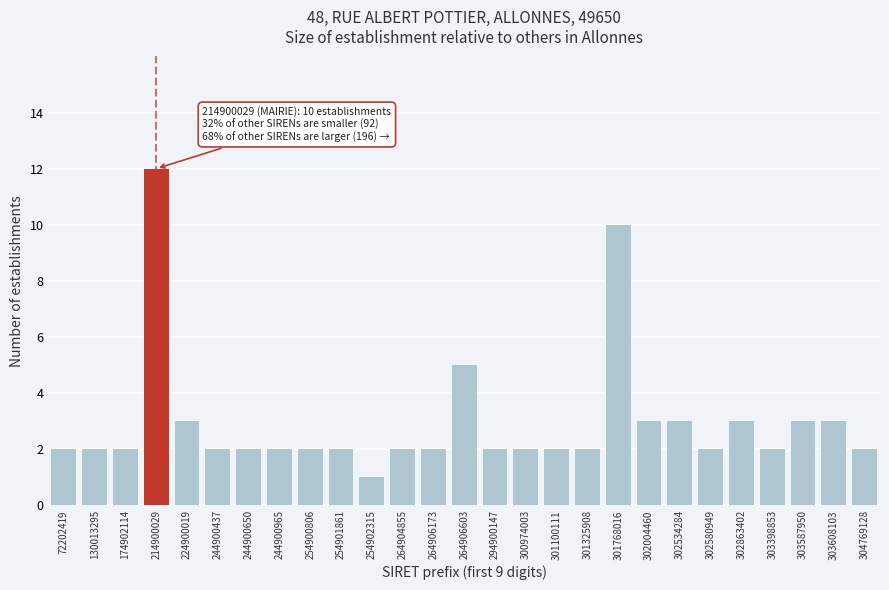

Reading right to left, transcribe all the data shown in this chart.

304769128=2	303608103=3	303587950=3	303398853=2	302863402=3	302580949=2	302534284=3	302004460=3	301768016=10	301325908=2	301100111=2	300974003=2	294900147=2	264906603=5	264906173=2	264904855=2	254902315=1	254901861=2	254900806=2	244900965=2	244900650=2	244900437=2	224900019=3	214900029=12	174902114=2	130013295=2	72202419=2